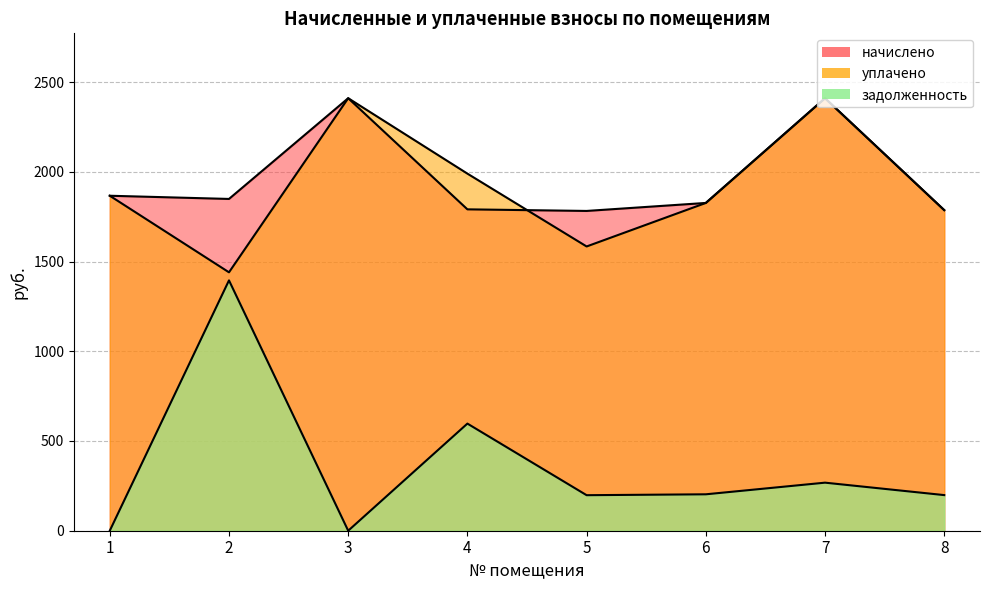

What is the highest value of the уплачено series?

2410.2